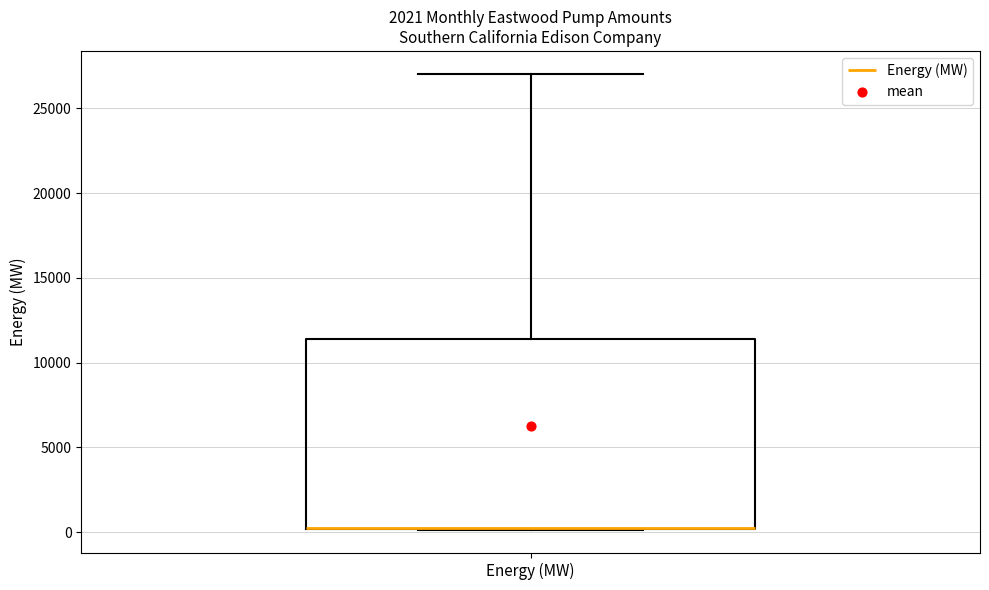

Read this box plot against the y-axis: the position of the median line, the range covered by the box, and the ends of both whiskers. The values are not printed on the chart, so give them approximately, as read against the axis.

median 0 (drawn on the box's lower edge), box 0 to 11500, whiskers 0 to 27000